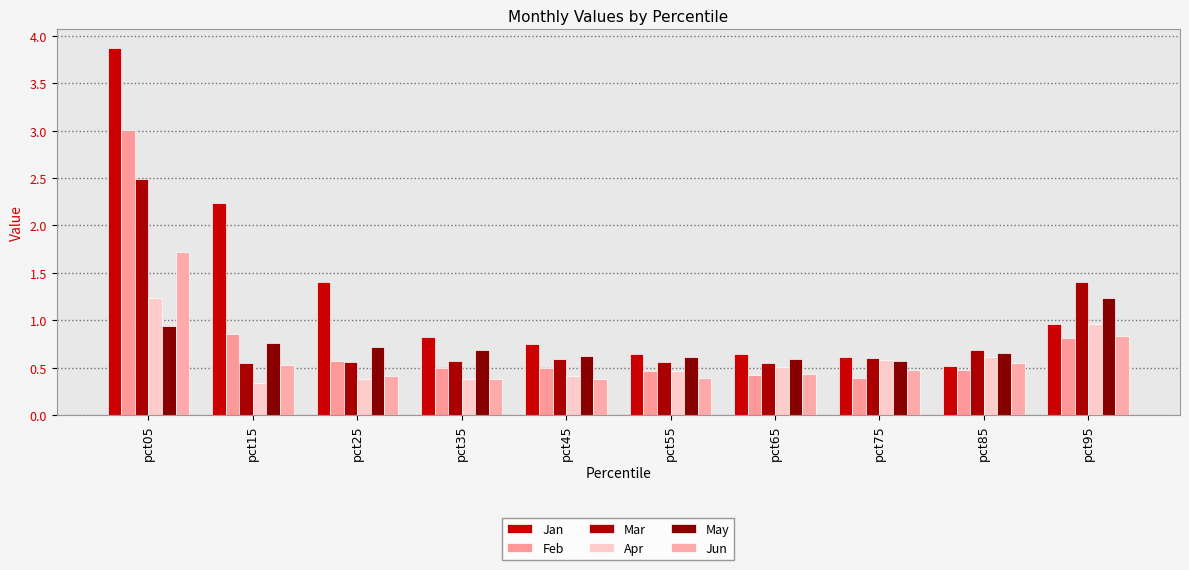

What is the value of the Apr bar at the 1st from the left?

1.2